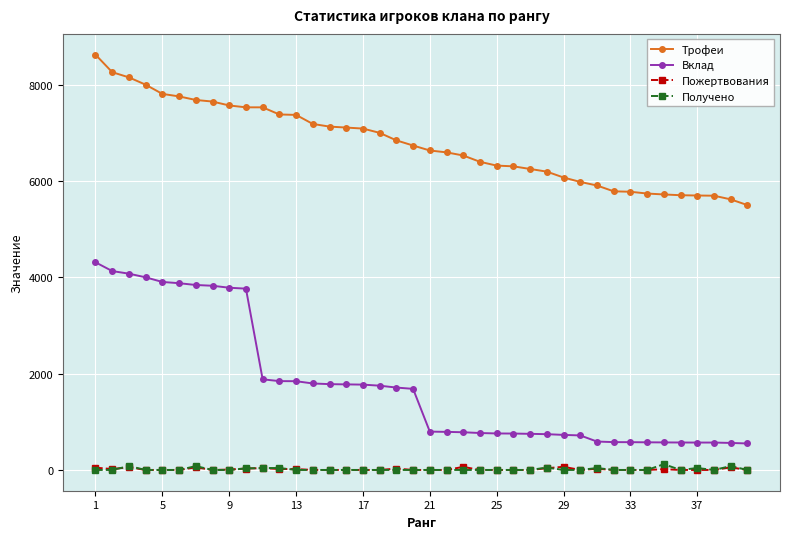

True or false: Получено has more than 0 interior local peaks.

True